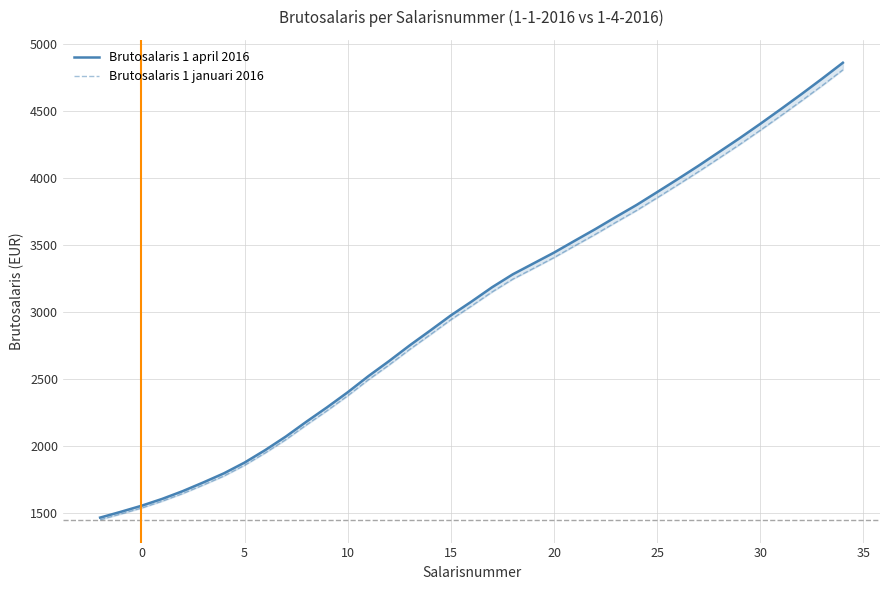

List the series in order of their peak value, lowest first.

Brutosalaris 1 januari 2016, Brutosalaris 1 april 2016